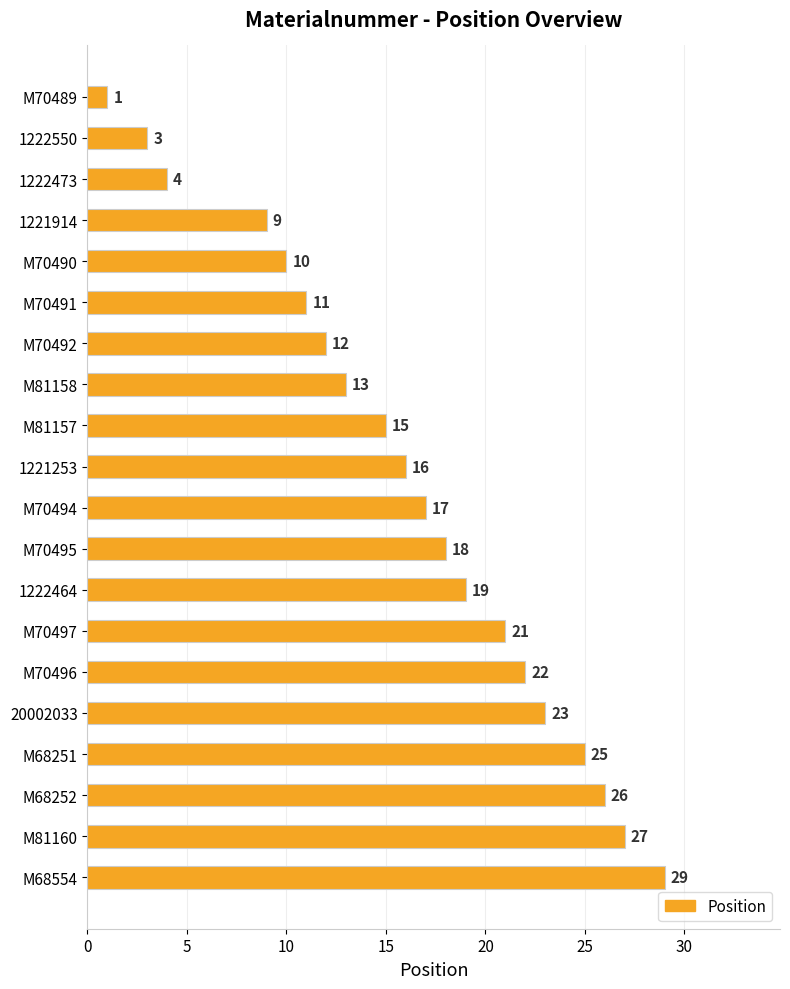

How many values are below 17?

10